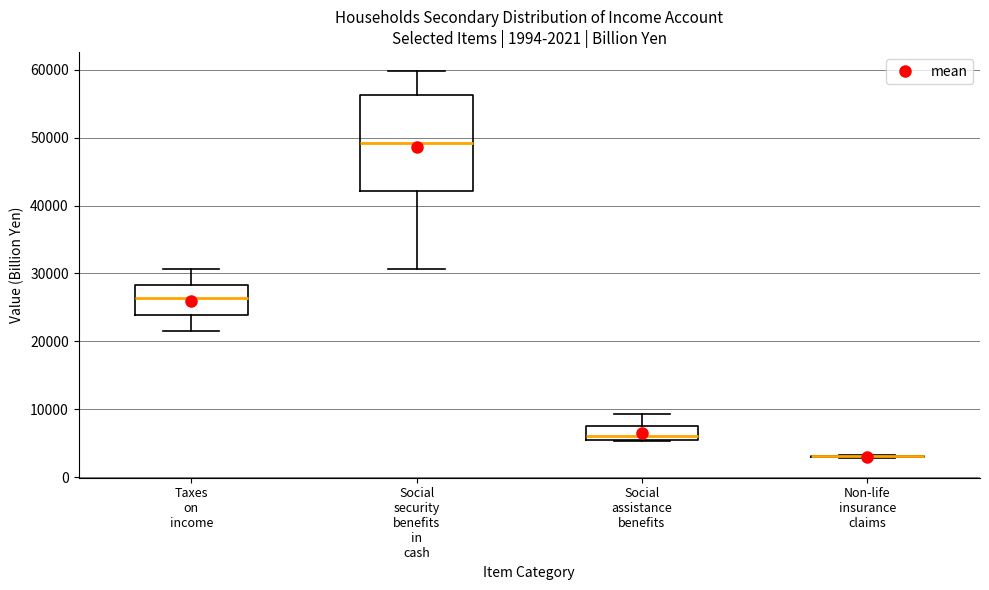

Comparing the boxes themselves (not the whiskers), which one is the tallest?

Social security benefits in cash